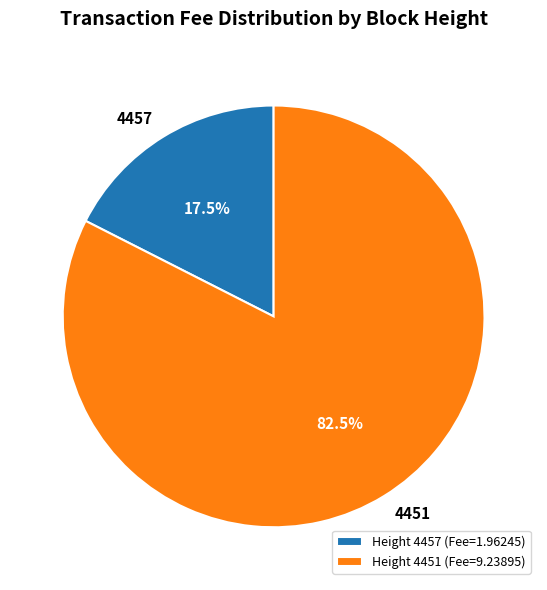

Which slice is the smallest?

4457